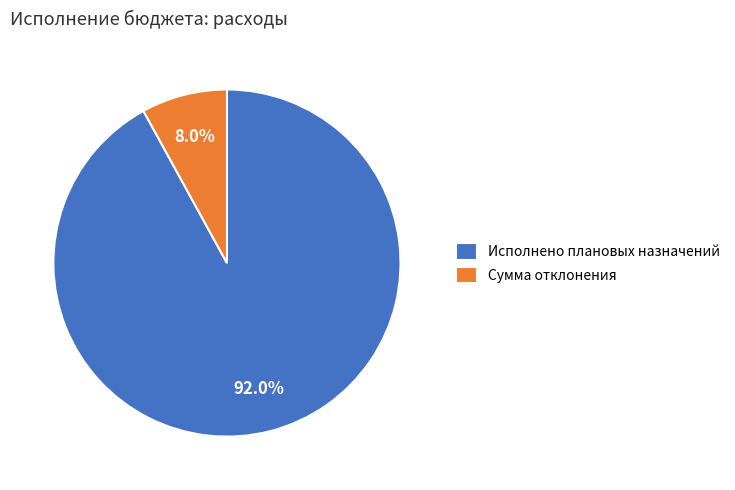

Rank the categories by value from lowest to highest.

Сумма отклонения, Исполнено плановых назначений